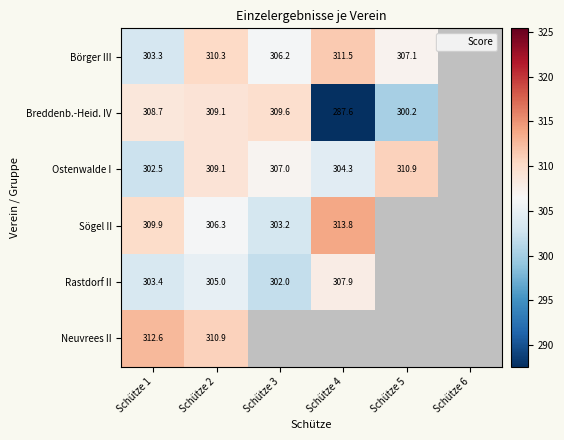

At which category does the chart reach its minimum across all series?

Schütze 4